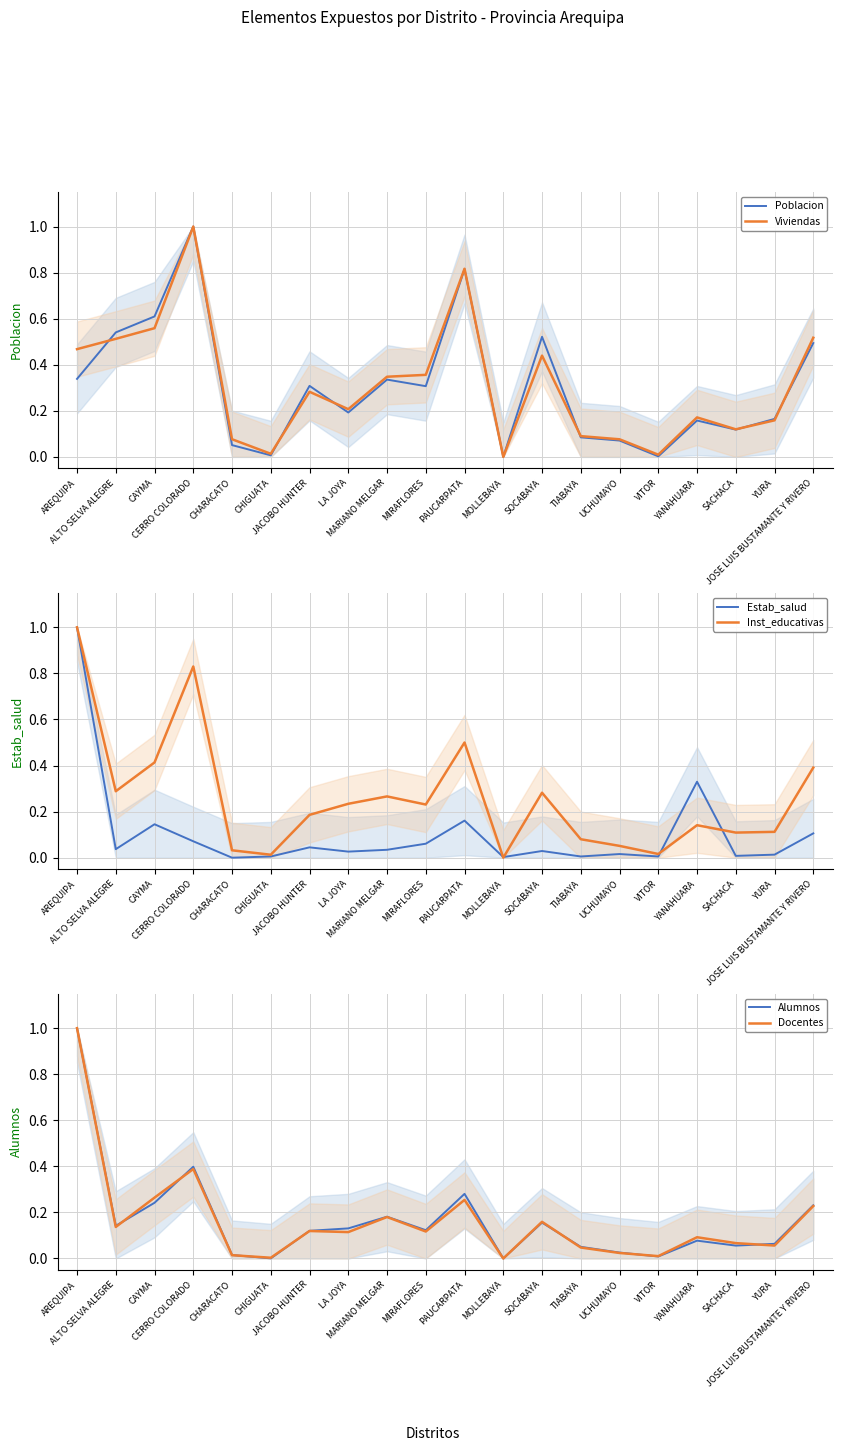

Which series changed the most between CAYMA and MOLLEBAYA?

Poblacion